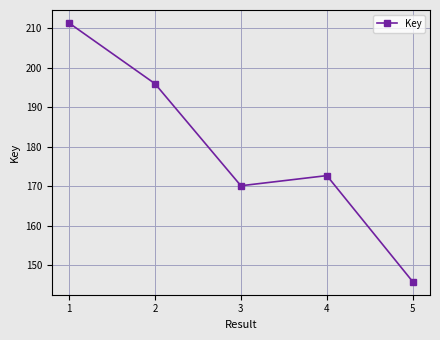

Rank the categories by value from highest to lowest.

1, 2, 4, 3, 5